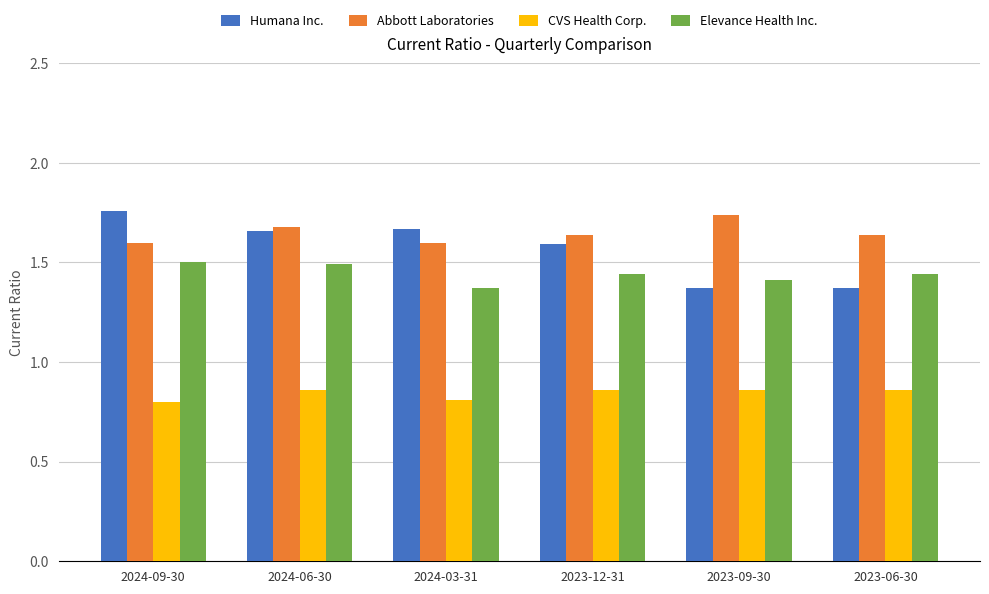

What are all the series names shown in the legend?

Humana Inc., Abbott Laboratories, CVS Health Corp., Elevance Health Inc.